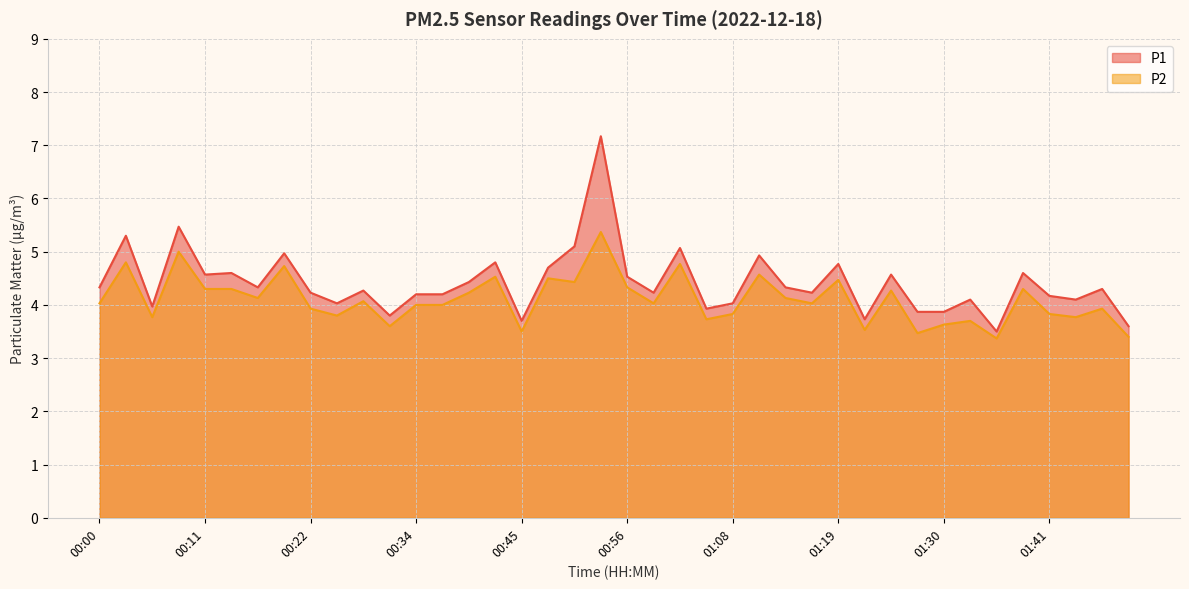

True or false: P2 has a value of 4.5 at 01:19.

True